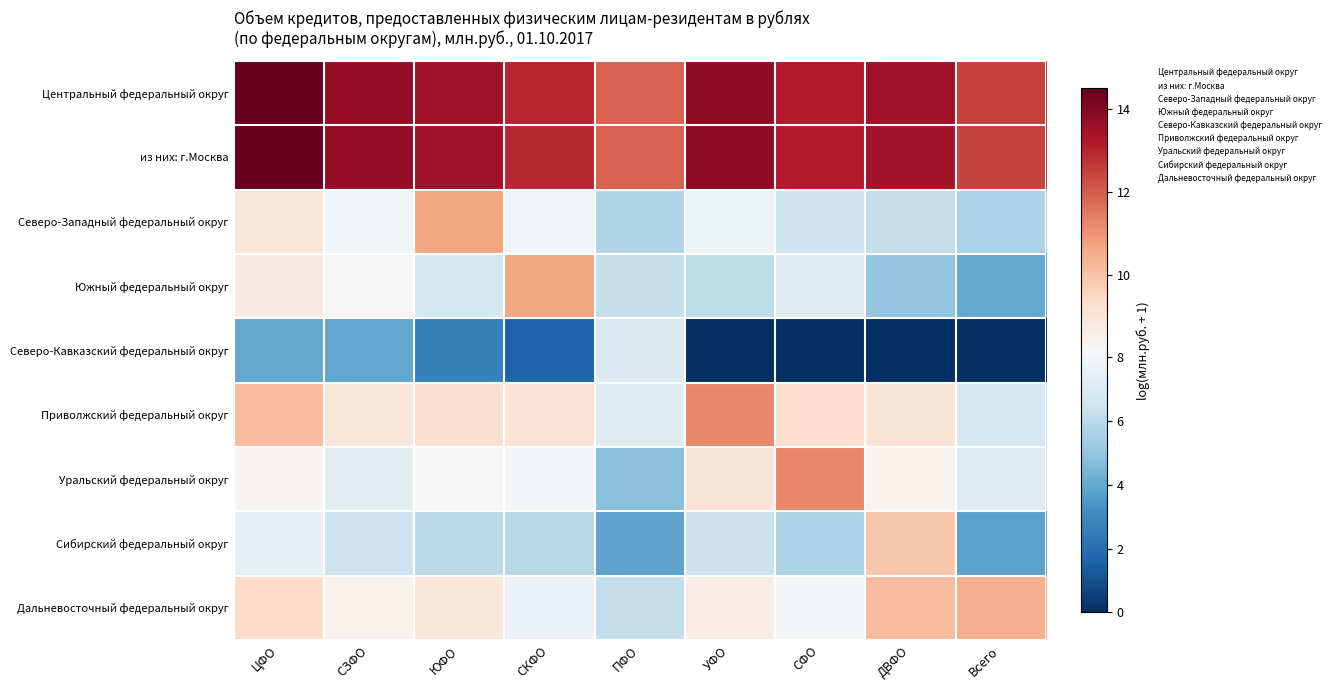

What is the total value across all series at ПФО?

100.9